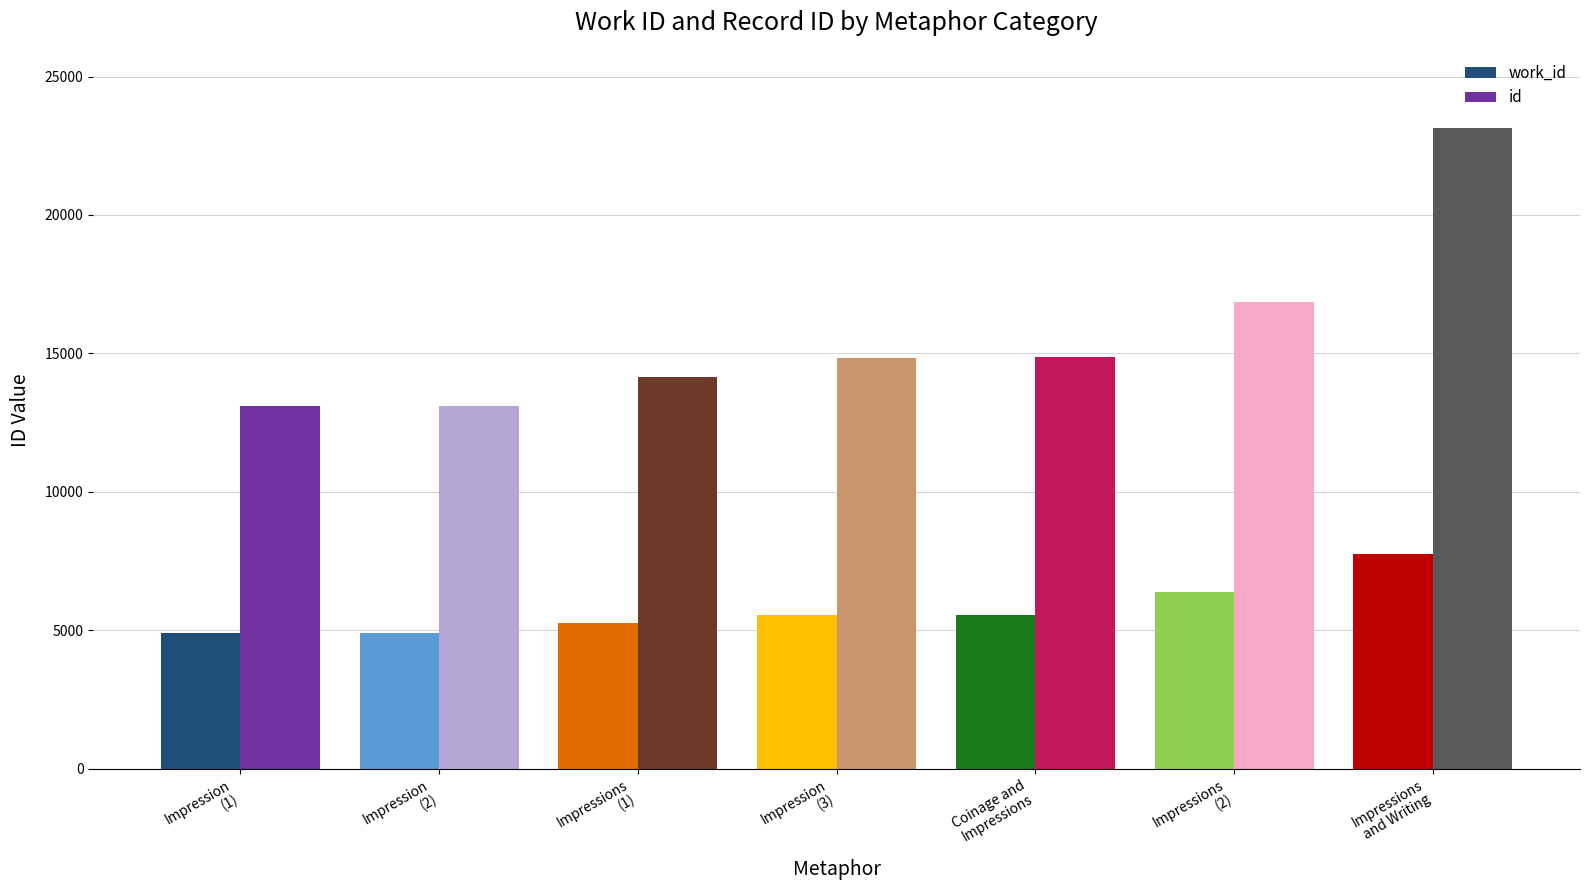

Which series has the largest total across all categories?

id